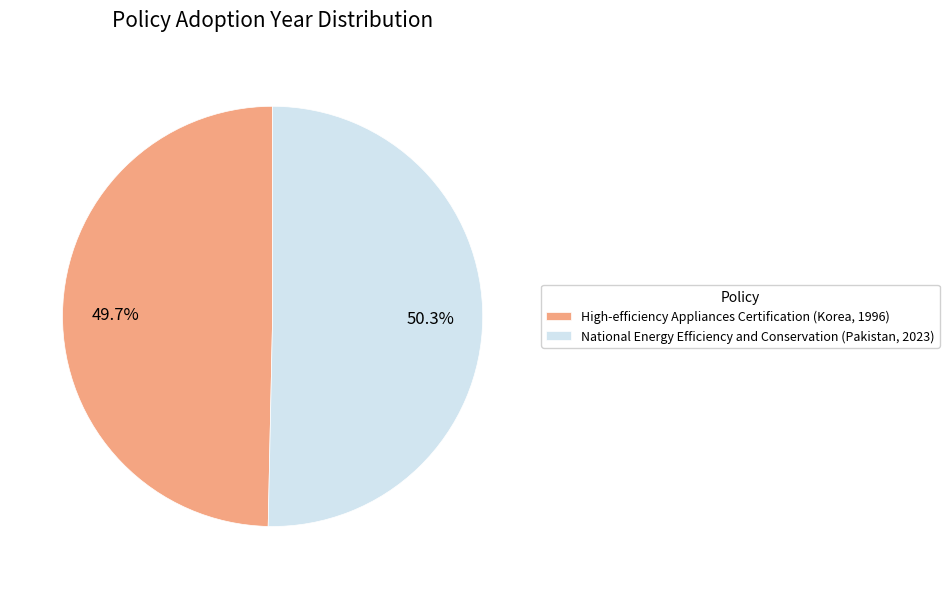

How much of the chart is everything except High-efficiency Appliances Certification (Korea, 1996)?

50.3%